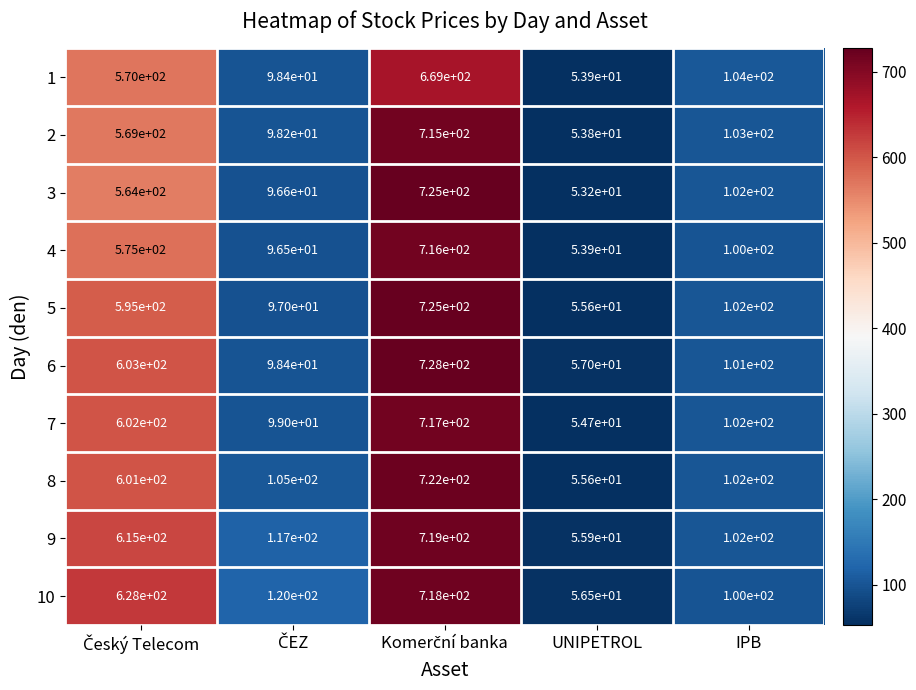

At how many categories does at least one series exceed 99?

4